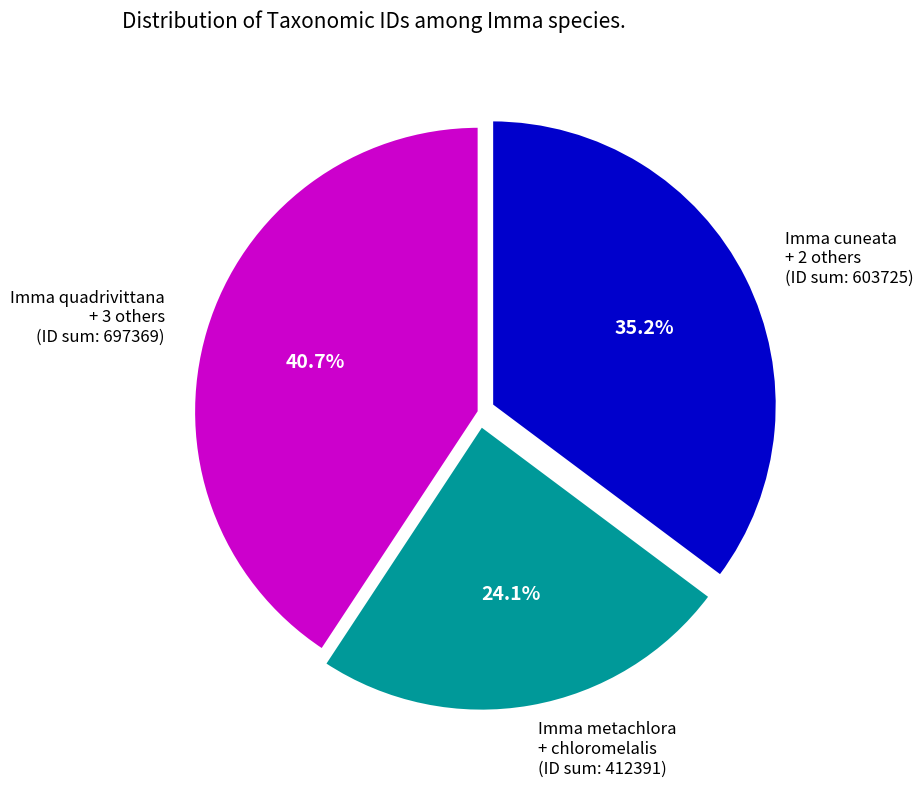

Between Imma metachlora + chloromelalis (ID sum: 412391) and Imma cuneata + 2 others (ID sum: 603725), which is larger?

Imma cuneata + 2 others (ID sum: 603725)